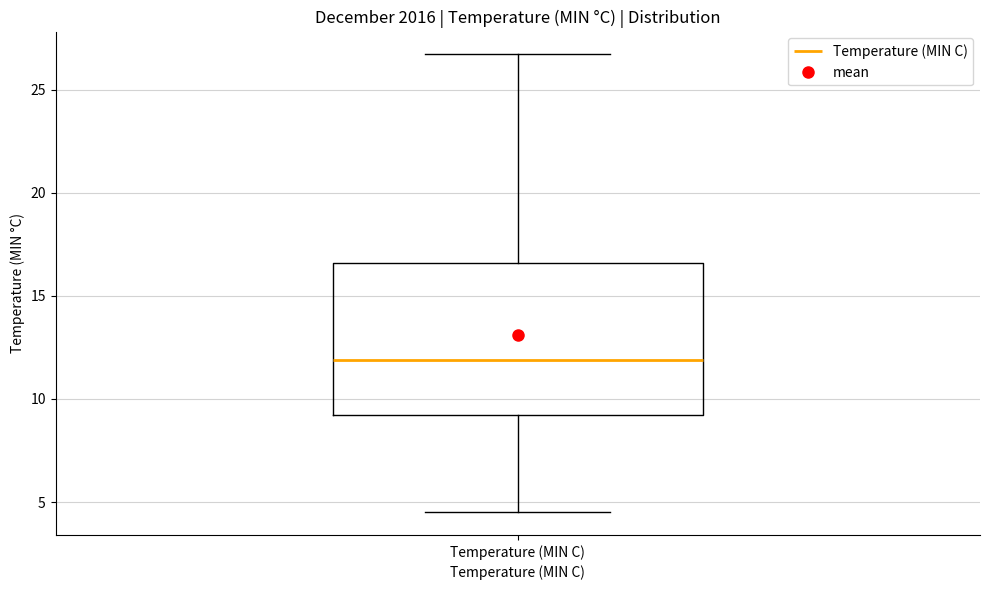

Where does the upper whisker of the box for Temperature (MIN C) end on the y-axis? The values are not printed on the chart, so give them approximately, as read against the axis.

26.5